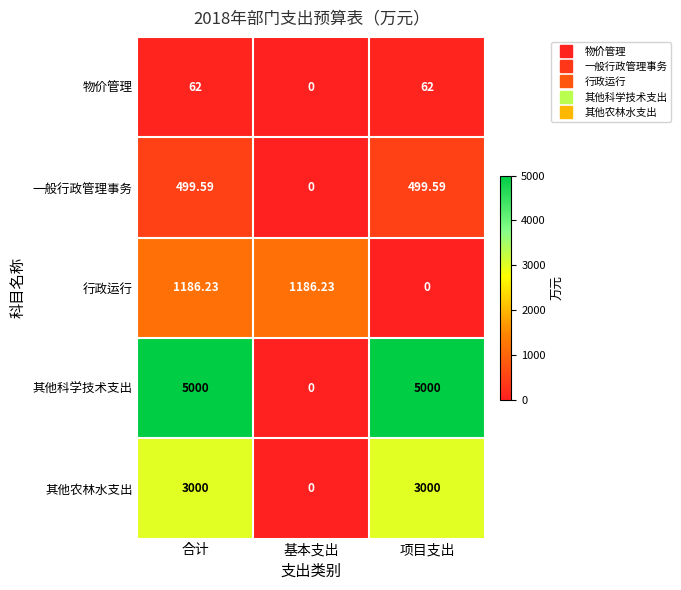

What is the greatest value displayed?

5000.0